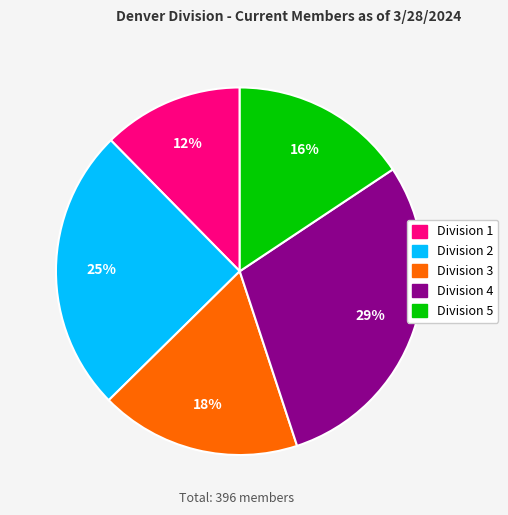

To the nearest percent, what is the difference between the largest and smallest slice percentages?

17%